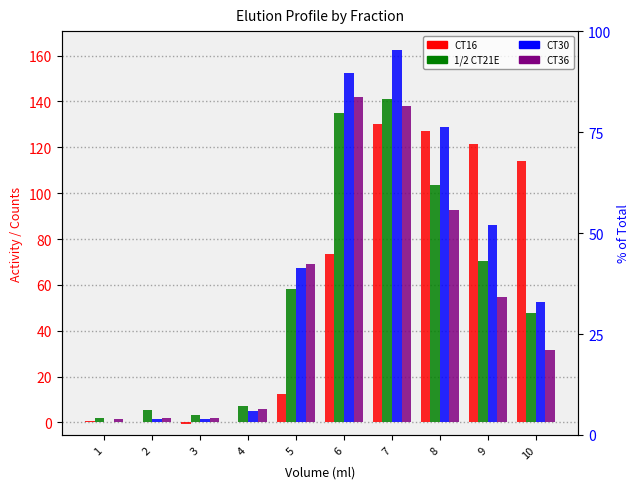

Which has a higher value, 1 or 7?

7